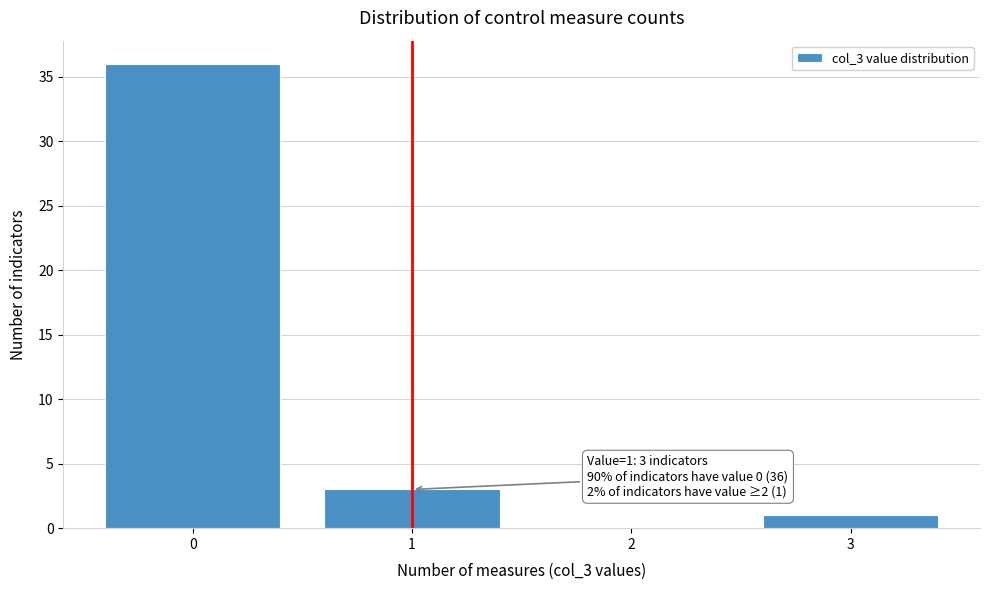

Over which range of the x-axis is the bar tallest?

-0.5 to 0.5